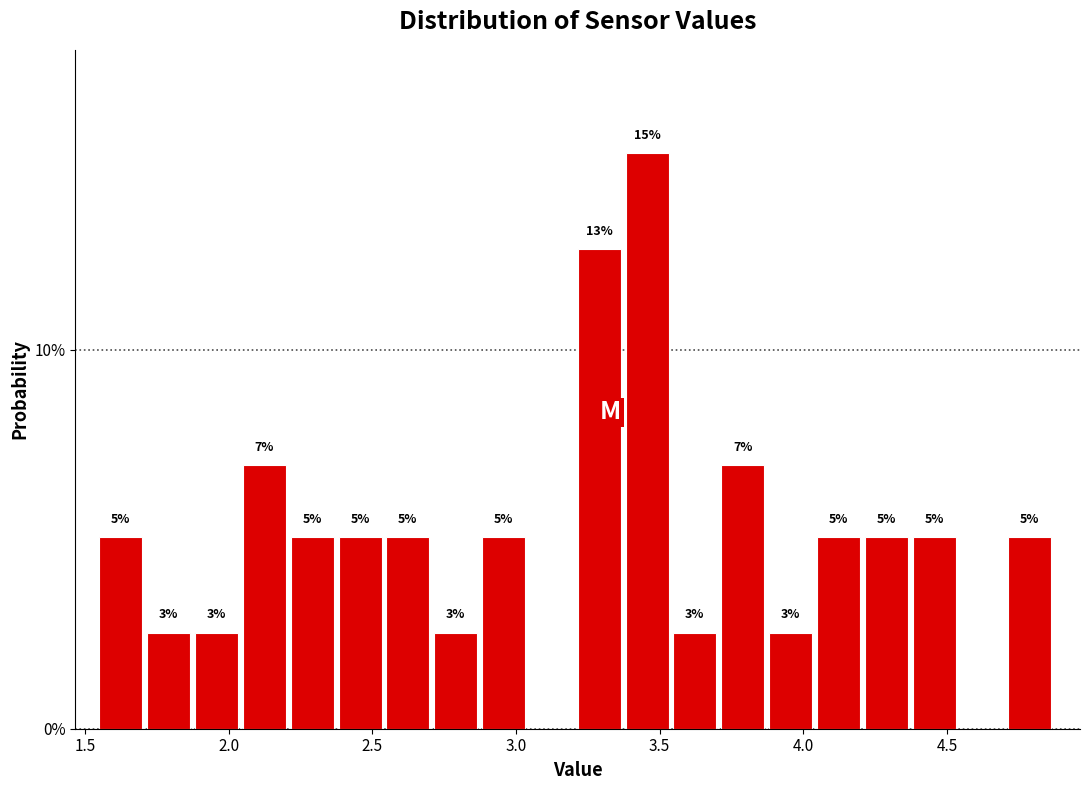

Read against the x-axis, roughly where is the centre of the tallest bar?

3.45